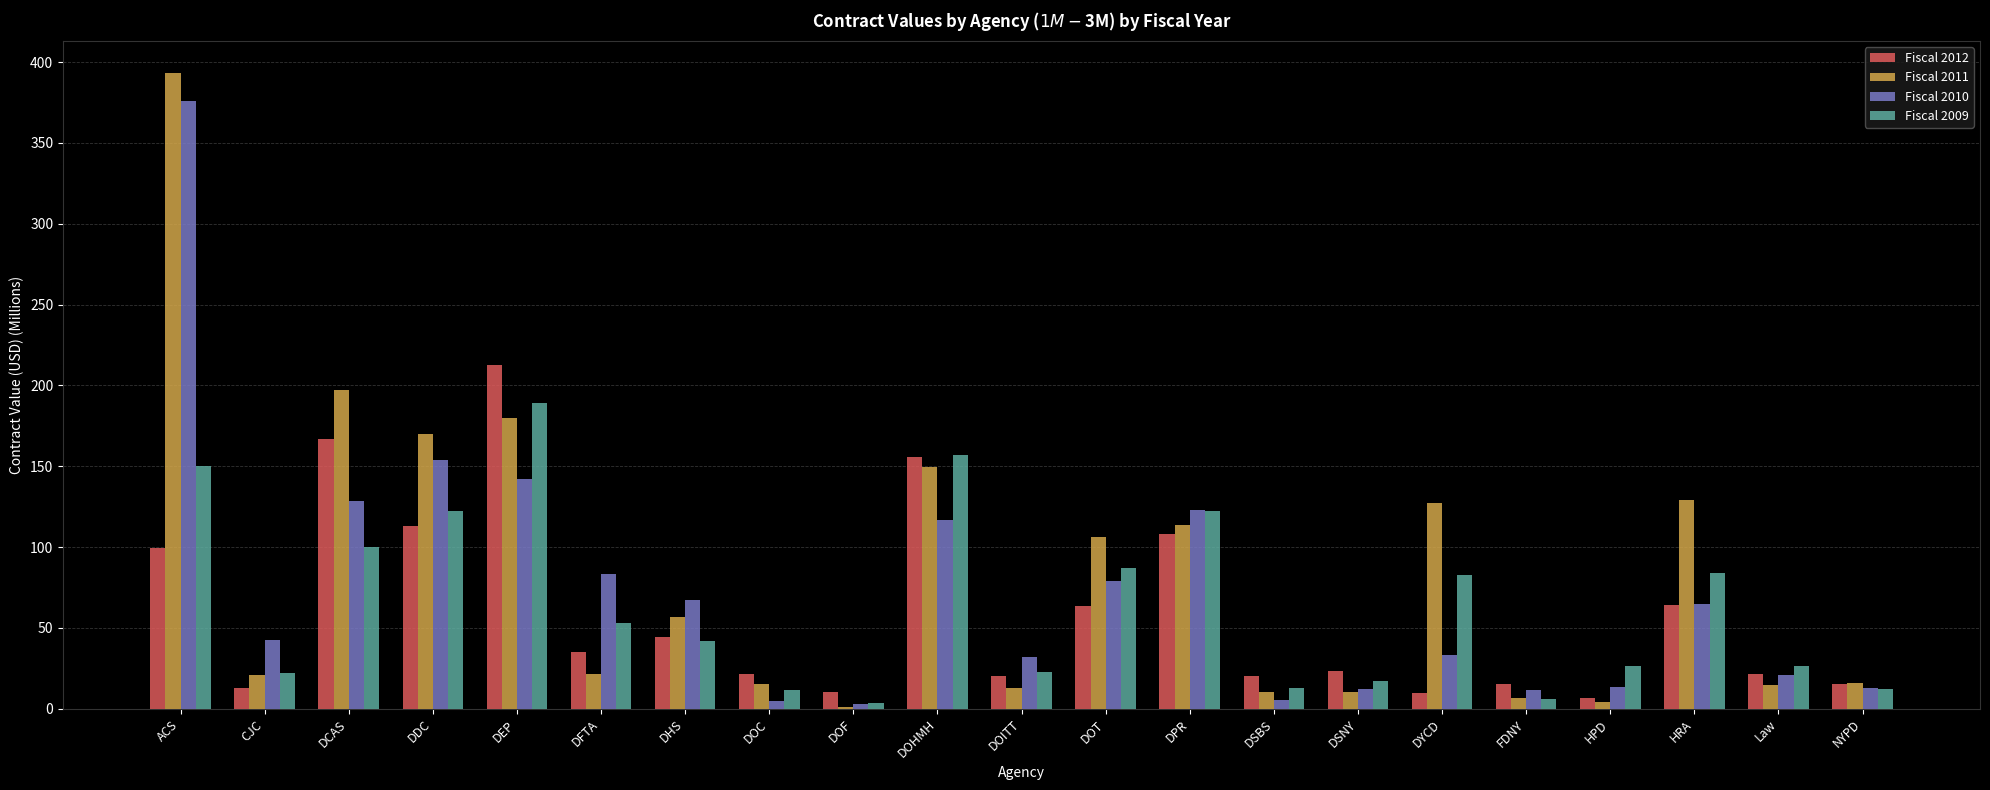

At which label does Fiscal 2009 first exceed 42?

ACS